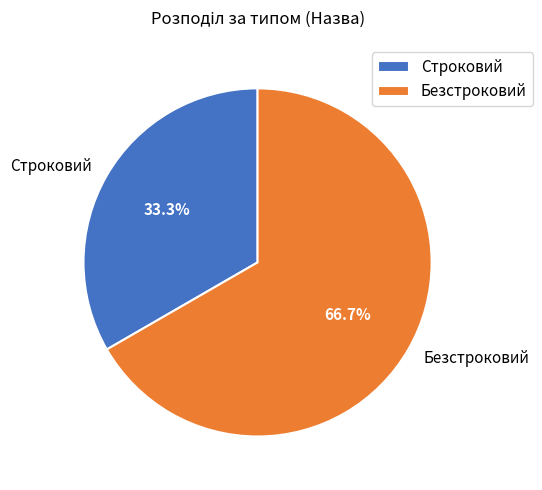

Count the number of slices in the pie.

2